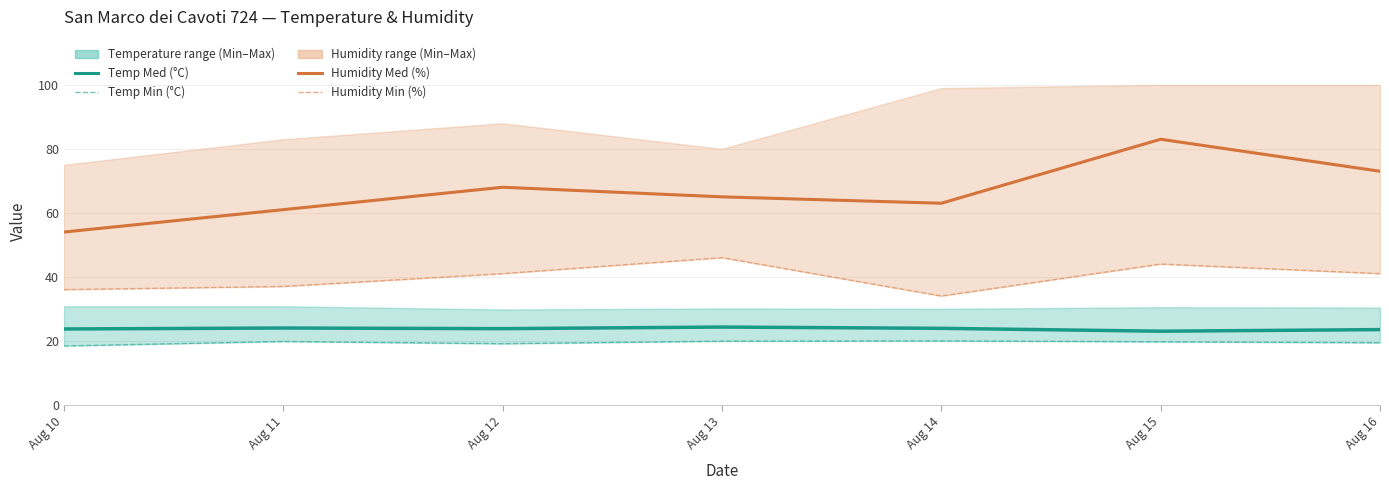

What is the maximum value shown in the chart?

83.0